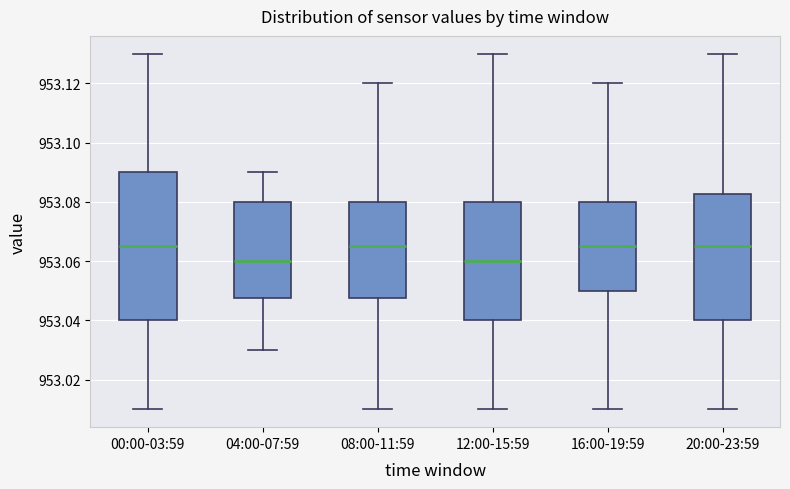

Reading left to right, read every box against the y-axis: the position of its median line, the range the box covers, and the ends of its whiskers. The values are not printed on the chart, so give them approximately, as read against the axis.

00:00-03:59: median 953.066, box 953.040 to 953.090, whiskers 953.010 to 953.130
04:00-07:59: median 953.060, box 953.048 to 953.080, whiskers 953.030 to 953.090
08:00-11:59: median 953.066, box 953.048 to 953.080, whiskers 953.010 to 953.120
12:00-15:59: median 953.060, box 953.040 to 953.080, whiskers 953.010 to 953.130
16:00-19:59: median 953.066, box 953.050 to 953.080, whiskers 953.010 to 953.120
20:00-23:59: median 953.066, box 953.040 to 953.082, whiskers 953.010 to 953.130